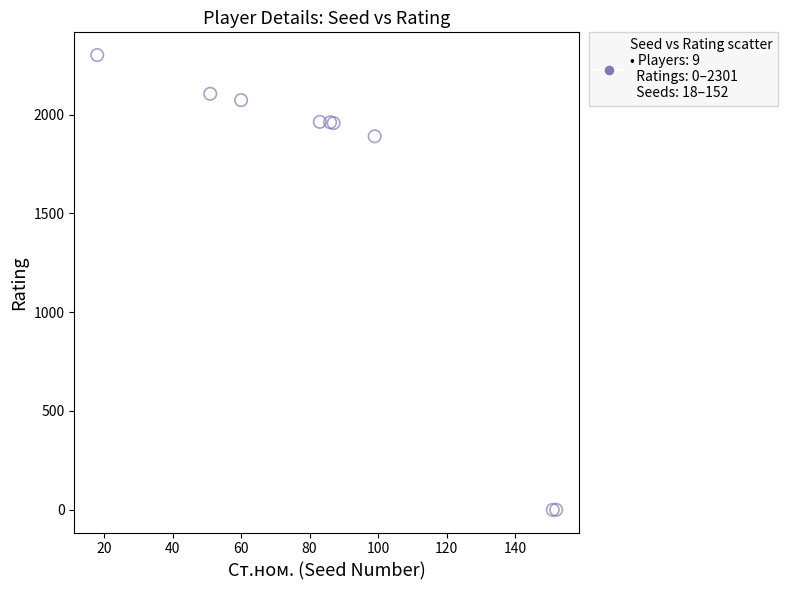

What Y value in the scatter plot is closest to 1150?

1890